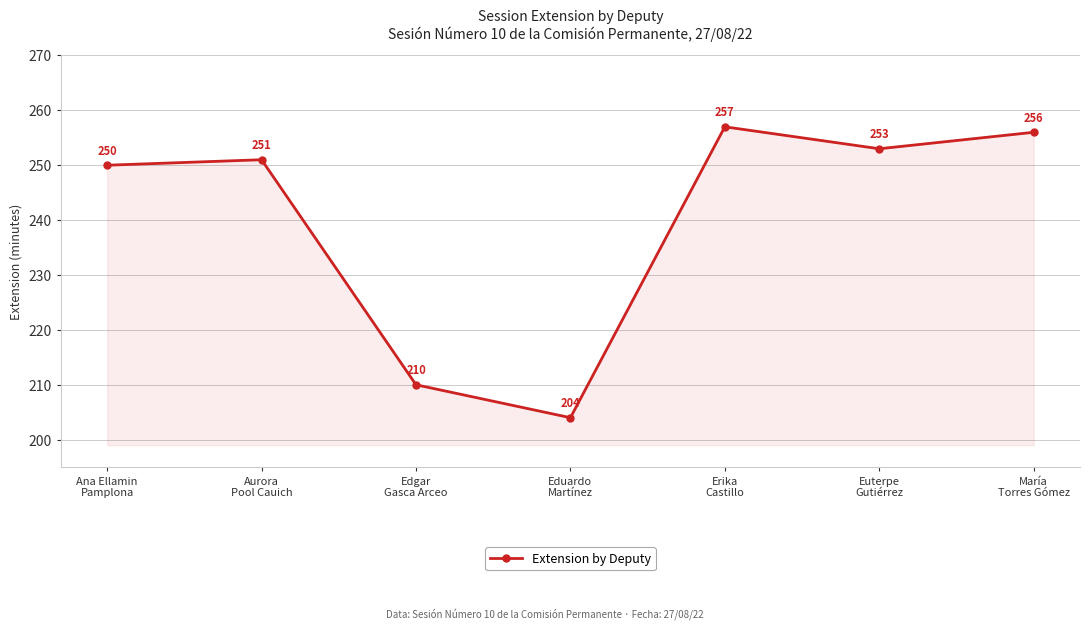

How many lines are shown in the chart?

1